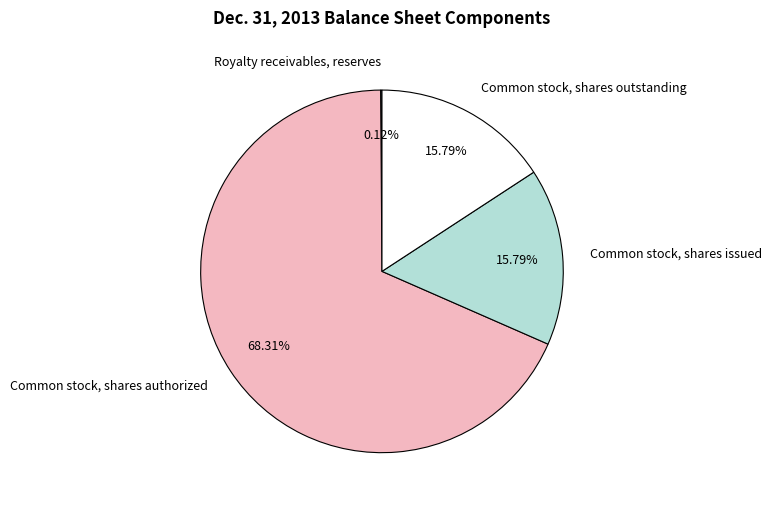

What portion of the pie excludes Common stock, shares issued?

84.2%